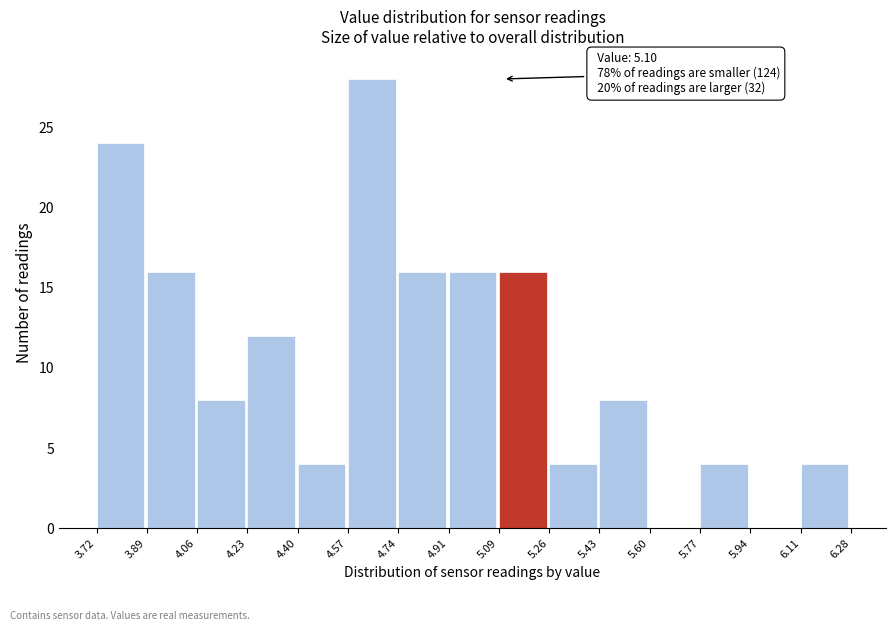

Which range on the x-axis has the tallest bar?

4.57 to 4.74